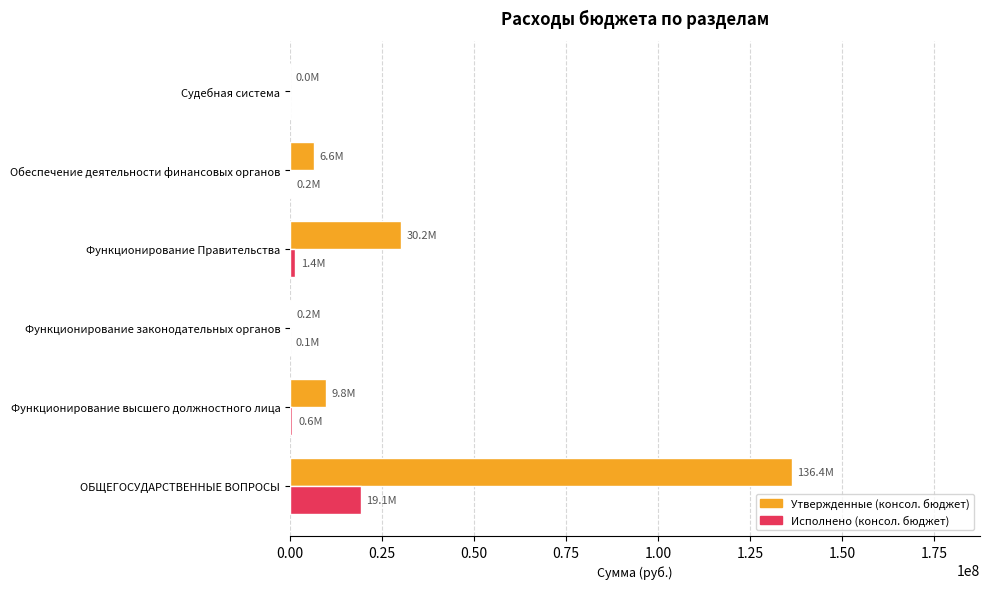

The Утвержденные (консол. бюджет) series shows 9824086.3 at Функционирование высшего должностного лица. True or false?

True